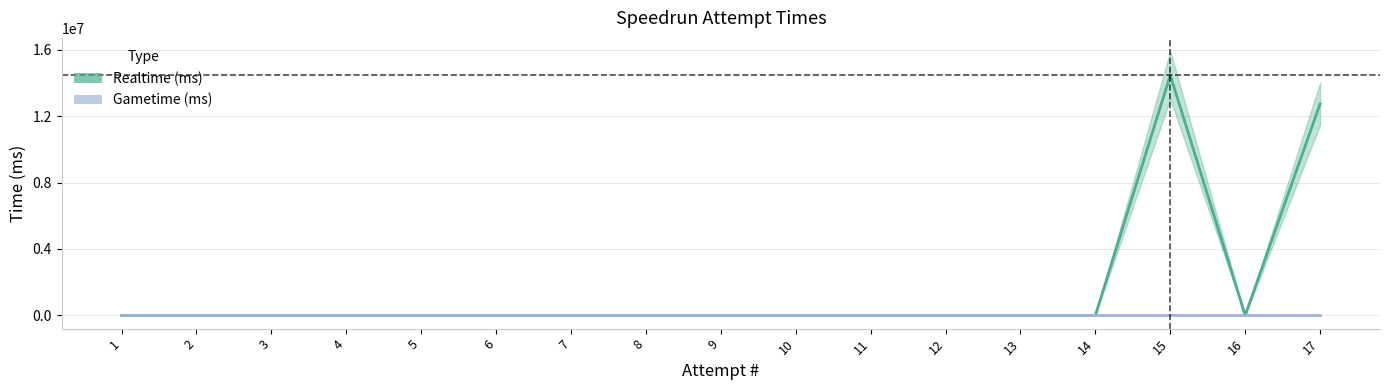

At how many categories does at least one series exceed 2997617?

2